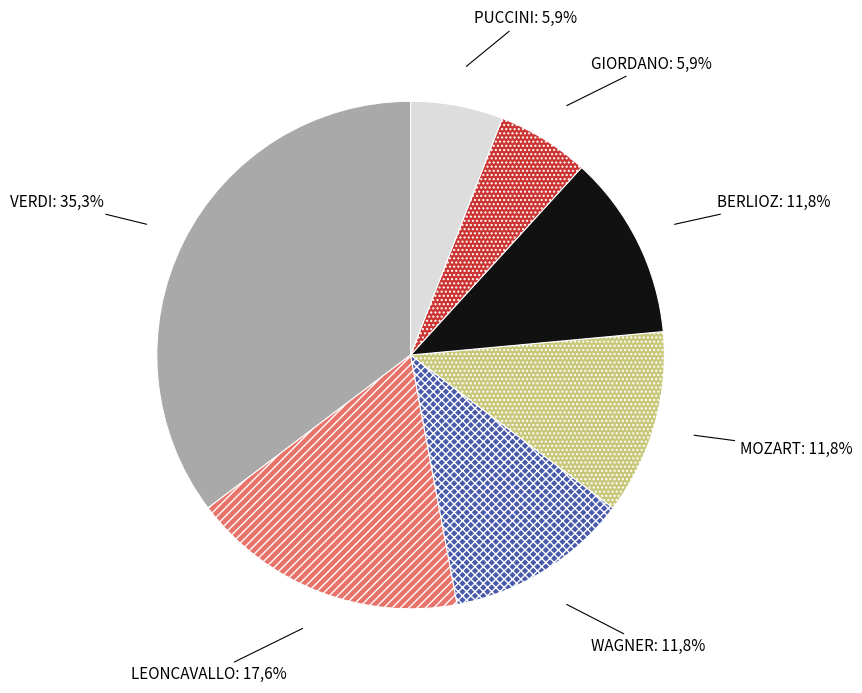

To the nearest percent, what percentage of the pie is GIORDANO?

6%